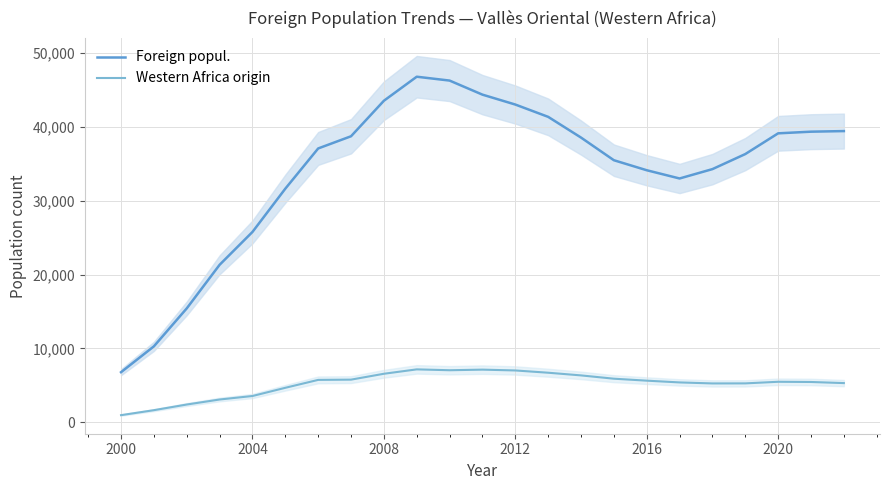

What is the value of the Western Africa origin point at the 22nd from the left?

5471